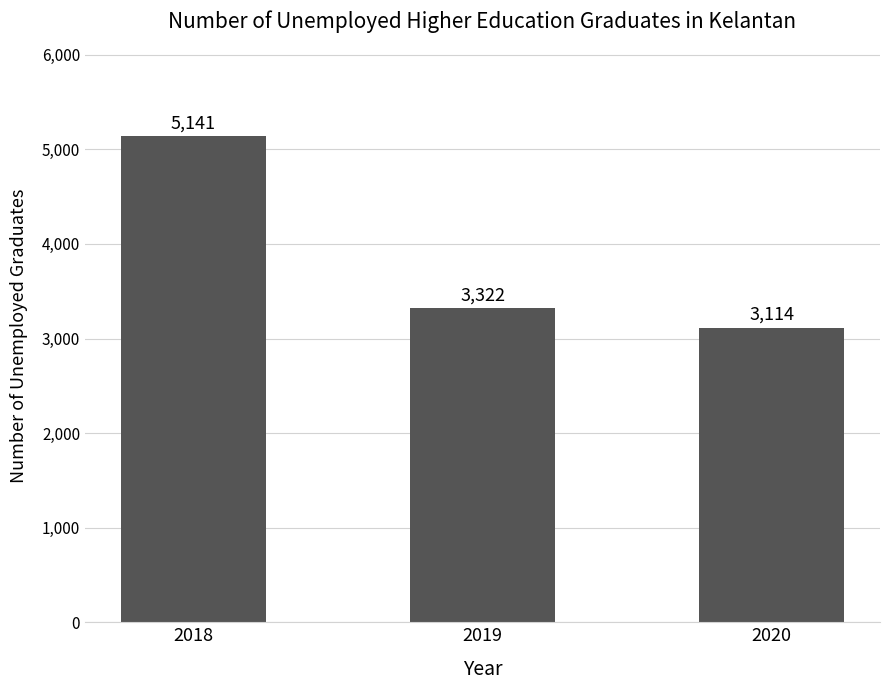

How many categories are shown in the chart?

3